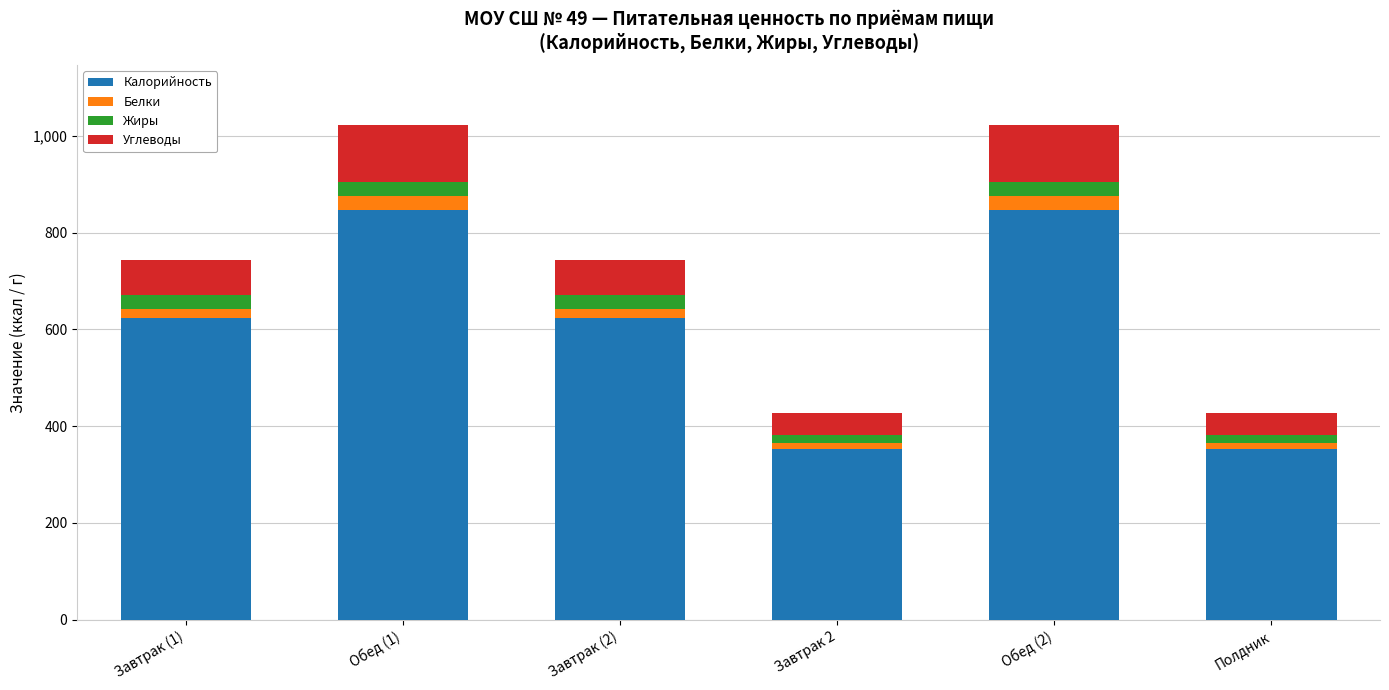

What is the difference between the second highest and second lowest values in the Калорийность series?

492.6